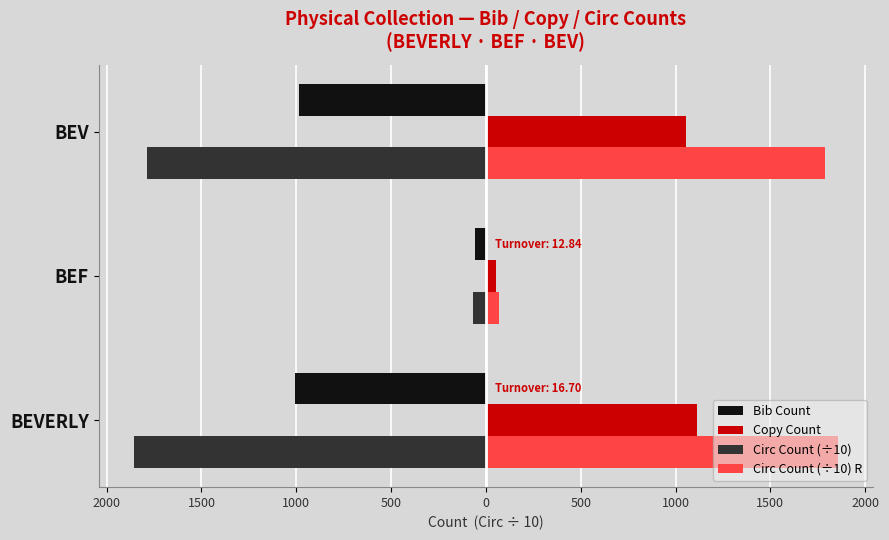

What are all the series names shown in the legend?

Bib Count, Copy Count, Circ Count (÷10), Circ Count (÷10) R